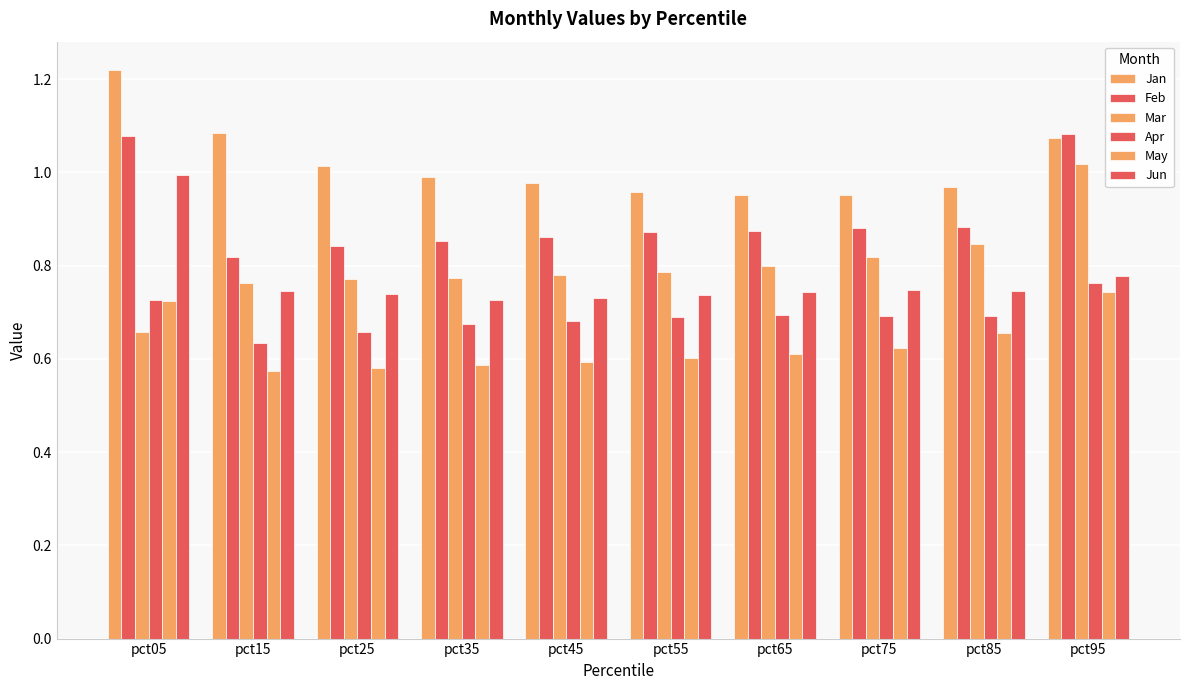

How many series are shown in this chart?

6